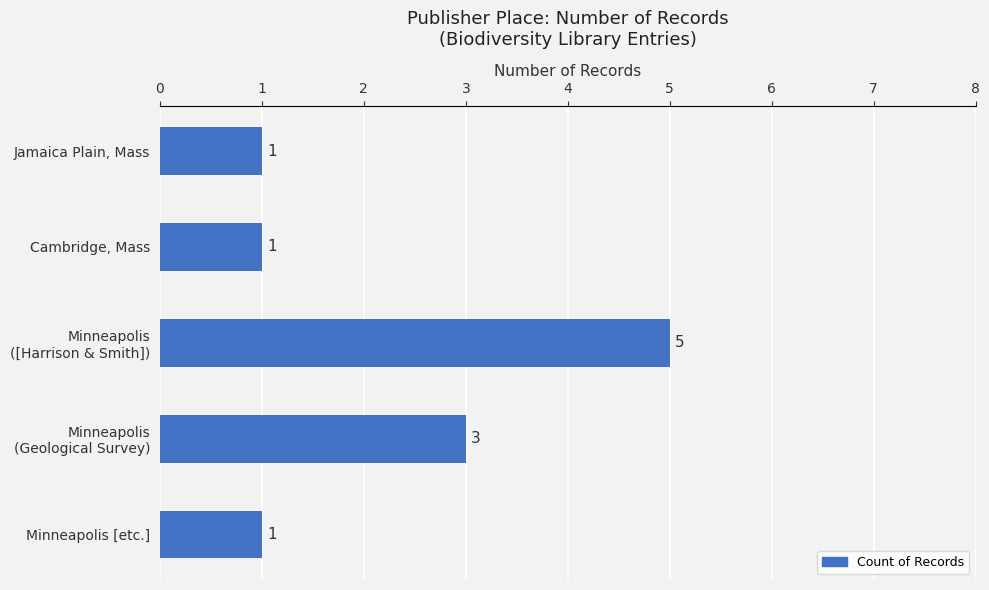

Reading top to bottom, list all the values displayed in this chart.

1	1	5	3	1